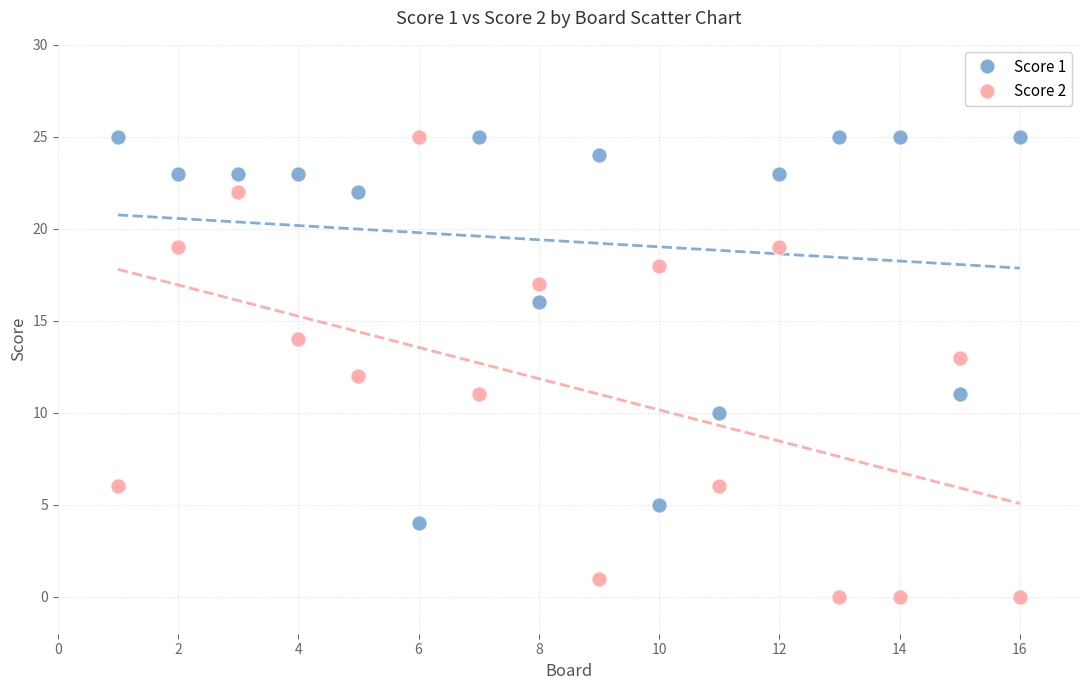

Which series has the largest Y range (max minus min)?

Score 2